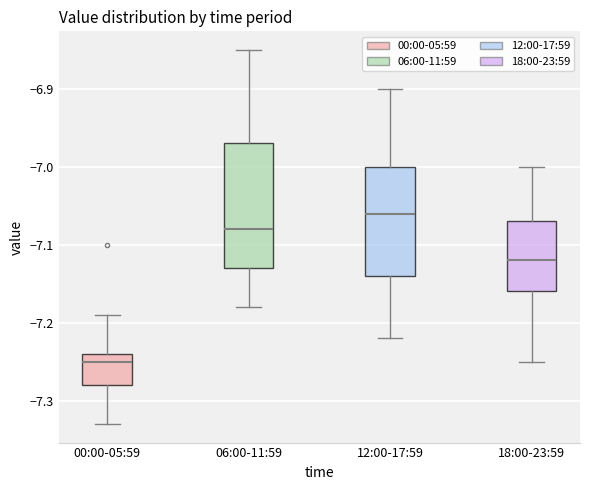

Reading left to right, read every box against the y-axis: the position of its median line, the range the box covers, and the ends of its whiskers. The values are not printed on the chart, so give them approximately, as read against the axis.

00:00-05:59: median -7.25, box -7.28 to -7.24, whiskers -7.33 to -7.19
06:00-11:59: median -7.08, box -7.13 to -6.97, whiskers -7.18 to -6.85
12:00-17:59: median -7.06, box -7.14 to -7.00, whiskers -7.22 to -6.90
18:00-23:59: median -7.12, box -7.16 to -7.07, whiskers -7.25 to -7.00